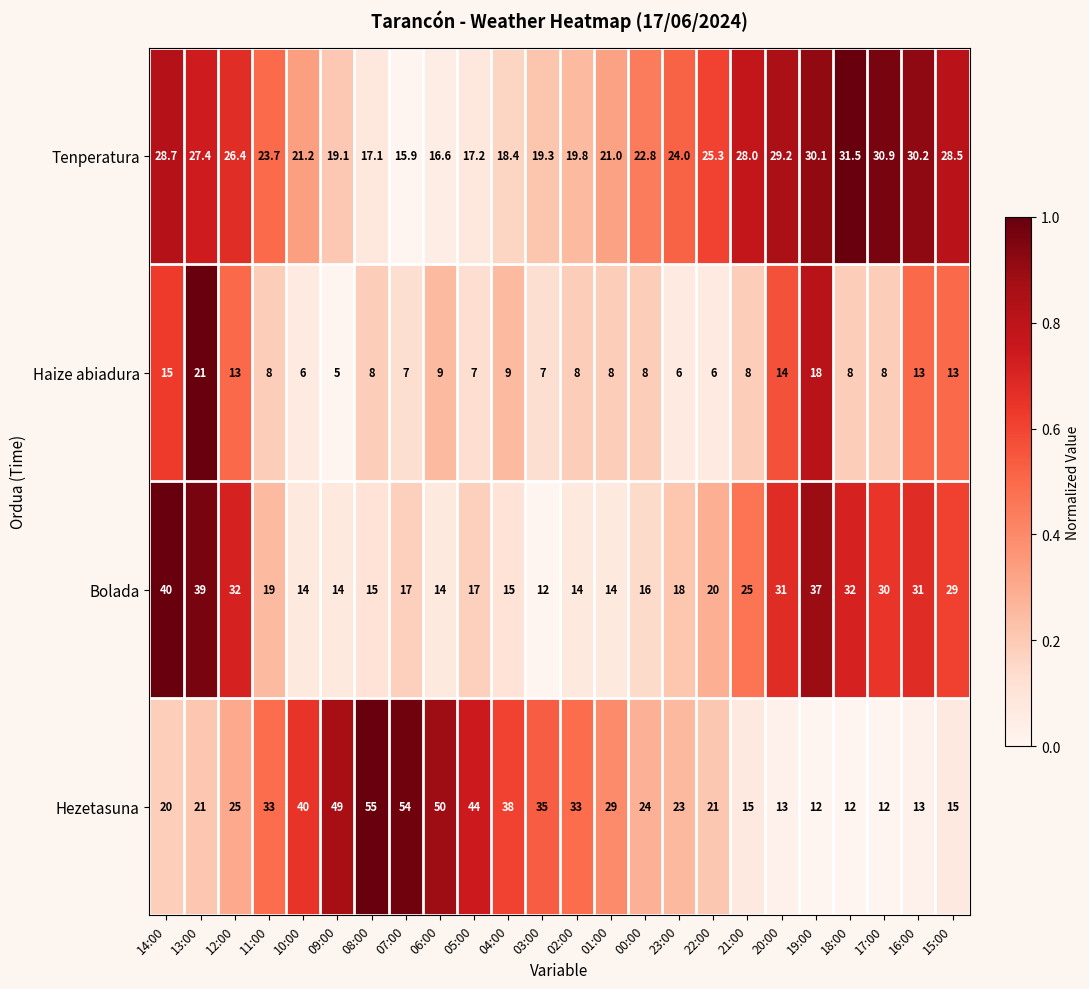

What is the difference between the Haize abiadura values at 04:00 and 03:00?

2.0